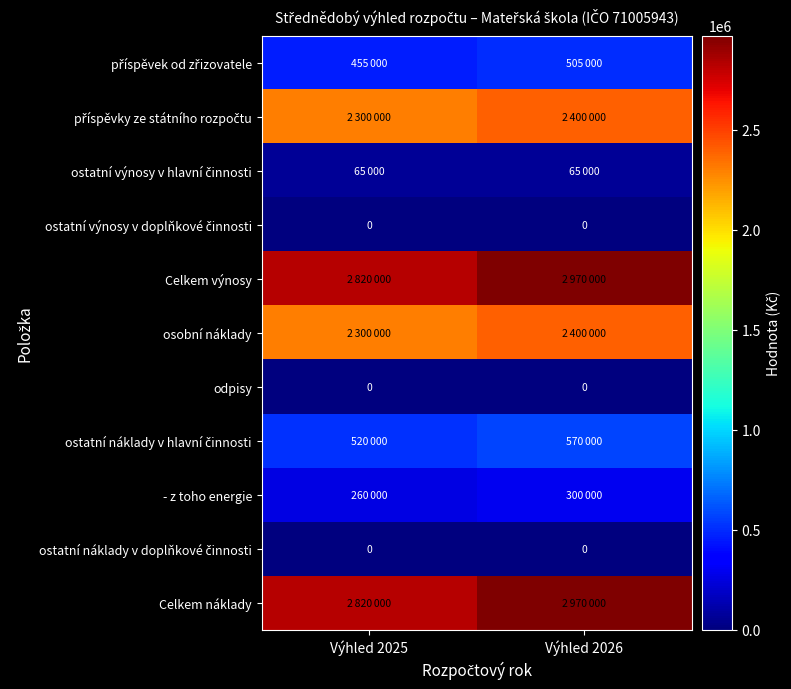

What is the average value of the ostatní výnosy v hlavní činnosti series?

65000